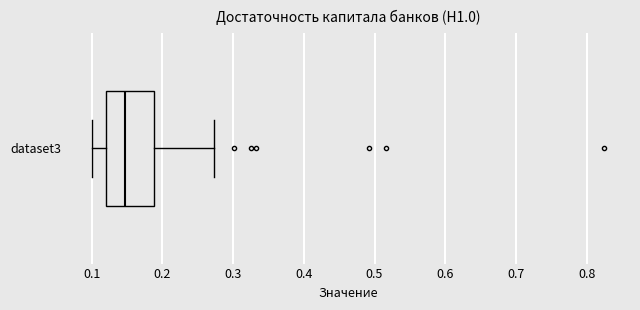

Transcribe this box plot: give where the median line is, the range the box spans, and where the two whiskers end, as read against the x-axis. The values are not printed on the chart, so give them approximately, as read against the axis.

median 0.15, box 0.12 to 0.19, whiskers 0.10 to 0.27